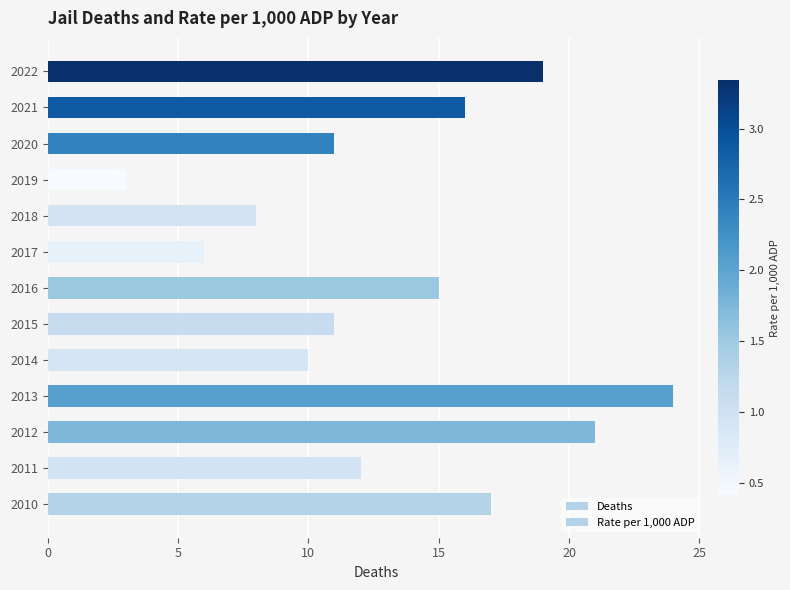

How many data points are less than 12?

6